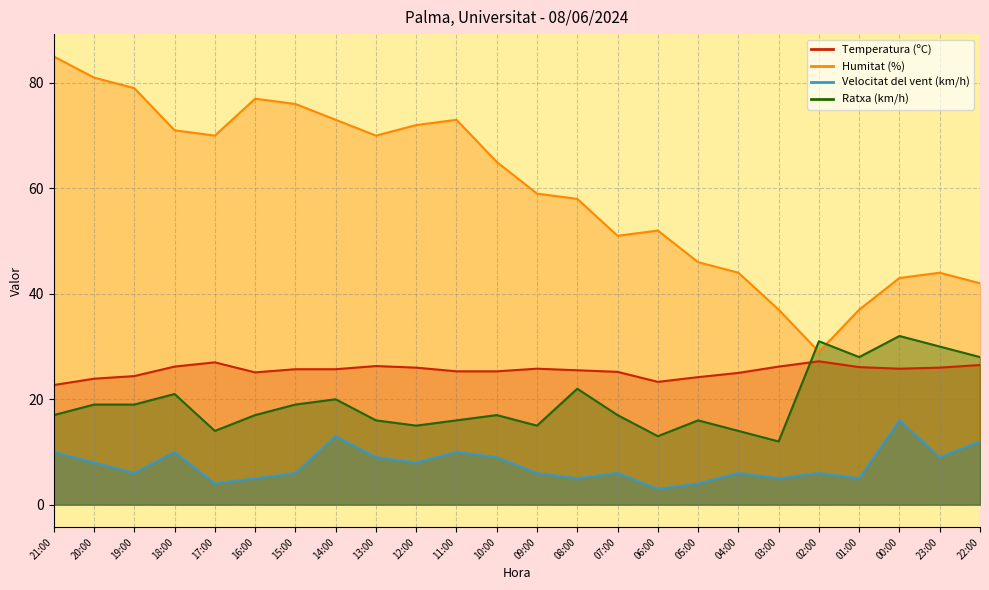

True or false: Humitat (%) has more than 1 points higher than both neighbors.

True